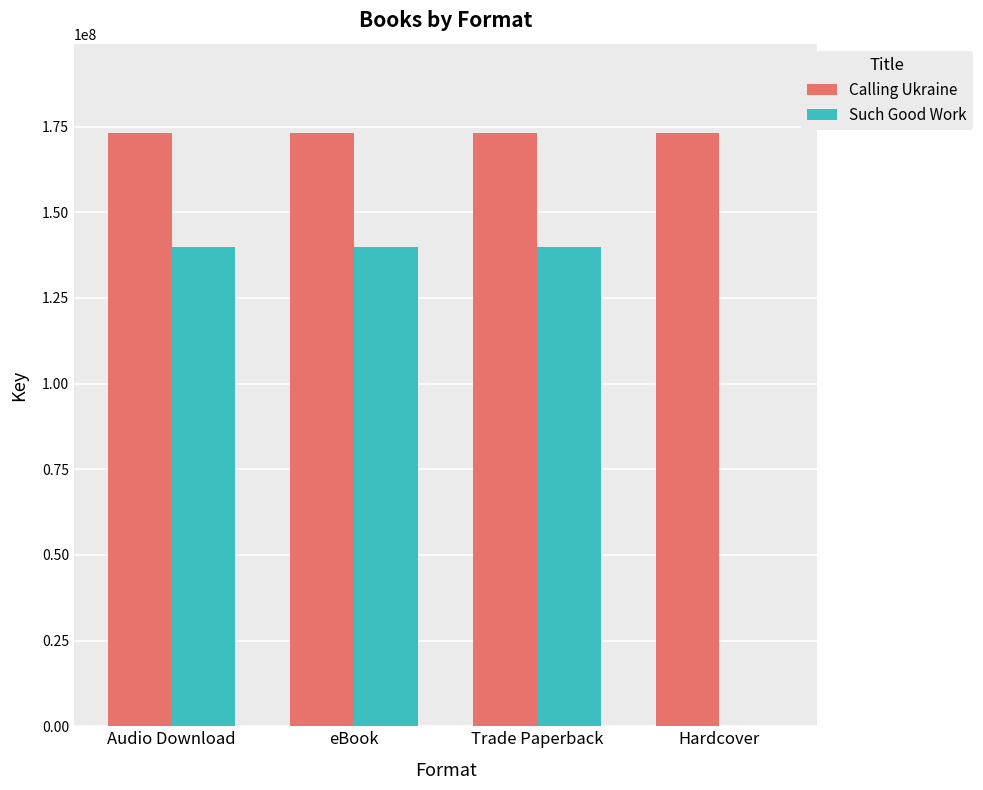

What is the total value across all series at eBook?

313083868